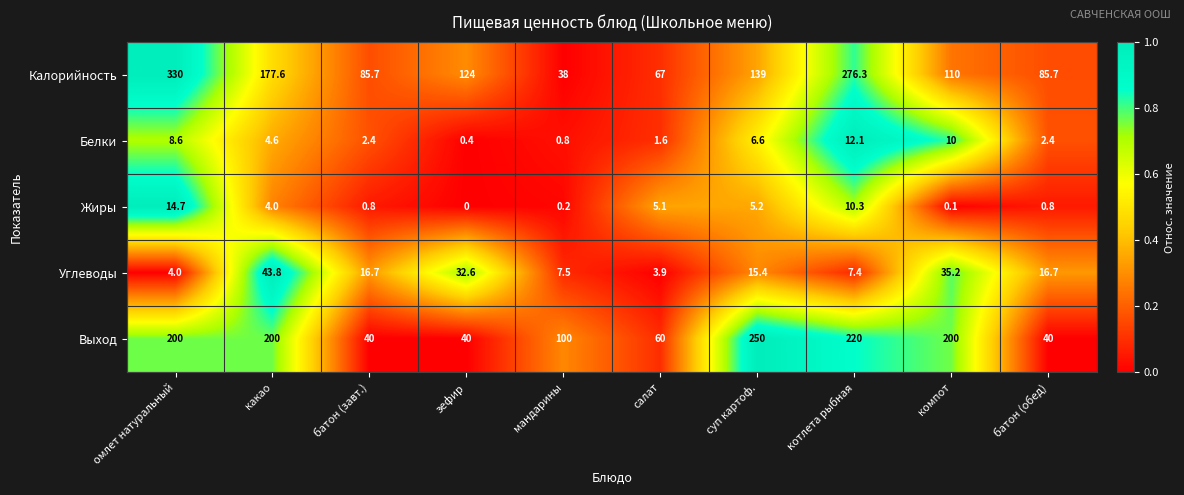

What is the difference between the second highest and second lowest values in the Калорийность series?

209.3